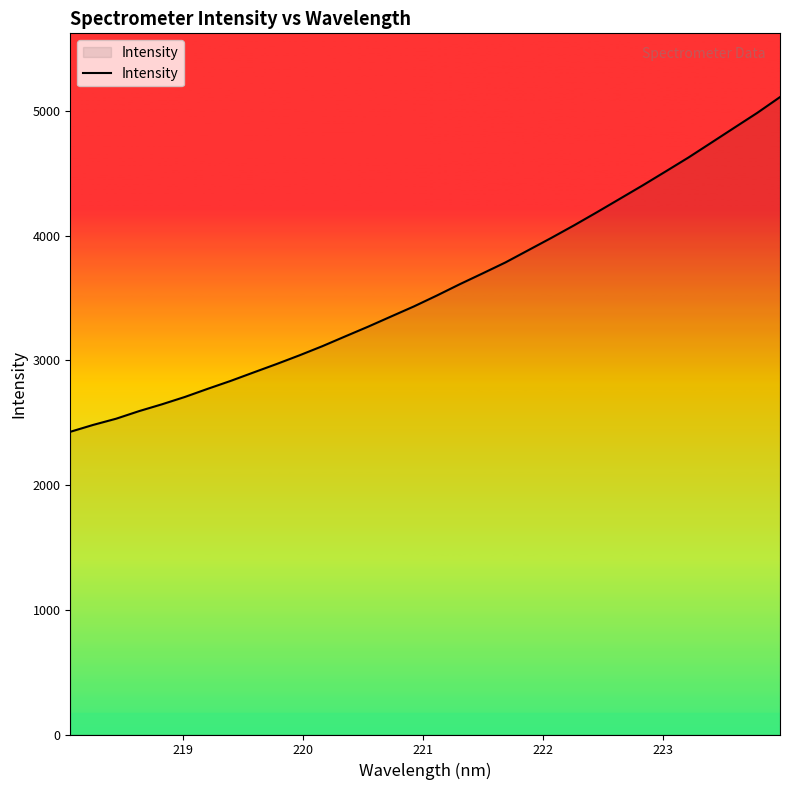

What is the greatest value displayed?

5110.7